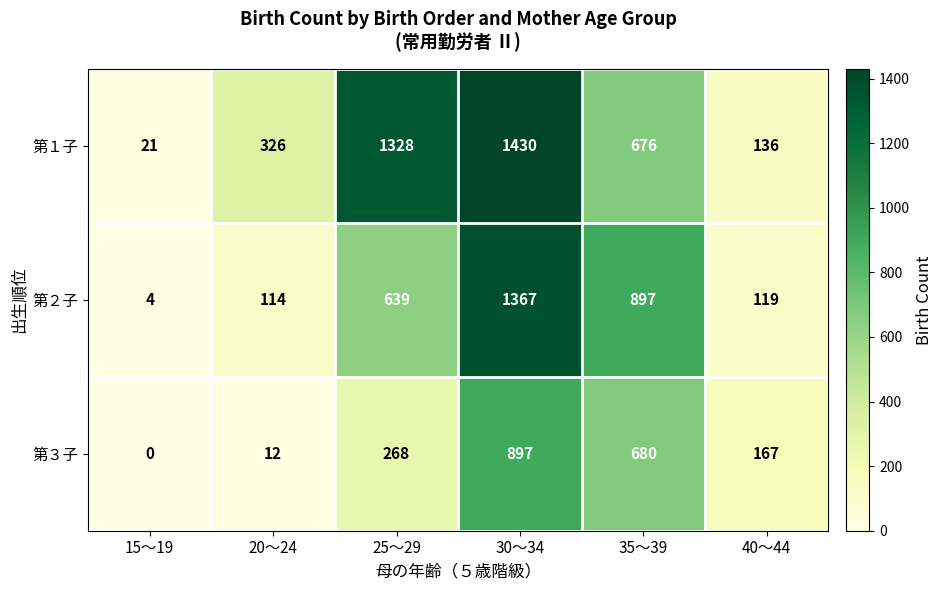

How many categories are shown in the chart?

6